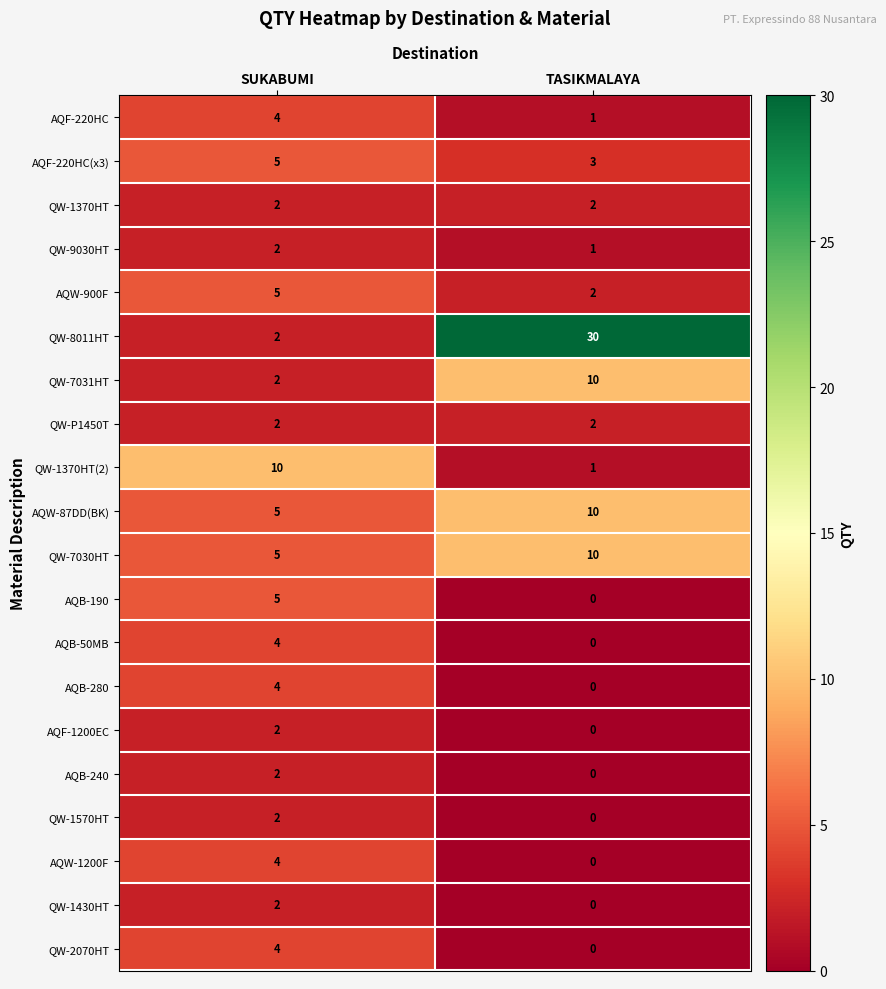

Is it true that QW-1370HT(2) equals 2 at TASIKMALAYA?

False